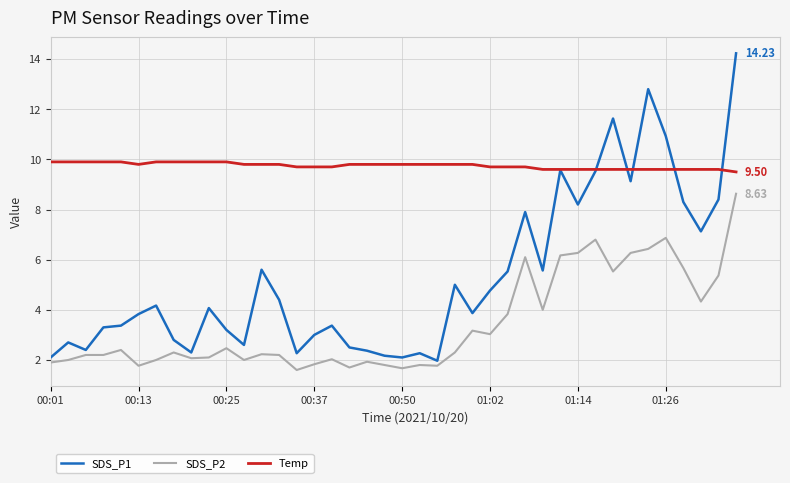

What is the difference between the maximum and minimum values in the SDS_P1 series?

12.3